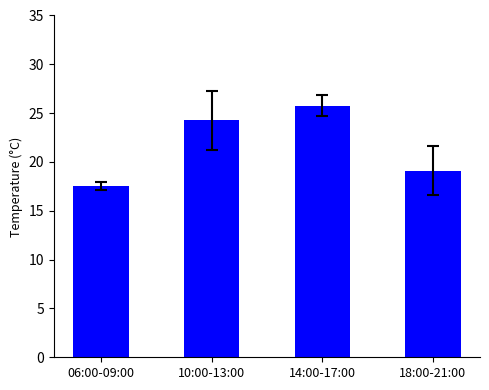

What is the approximate value at 18:00-21:00?

19.1